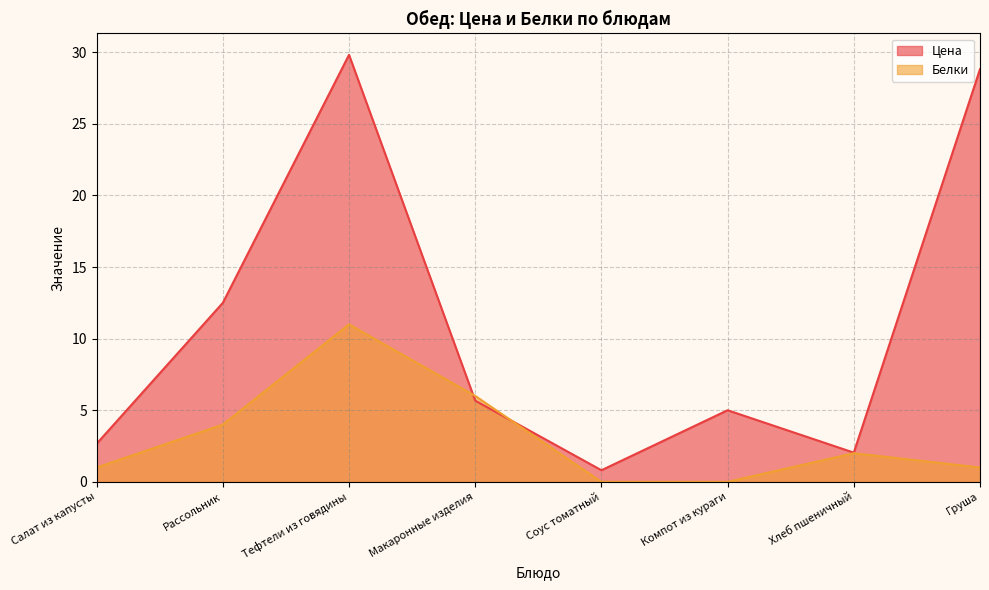

Rank the series by their maximum value, from highest to lowest.

Цена, Белки